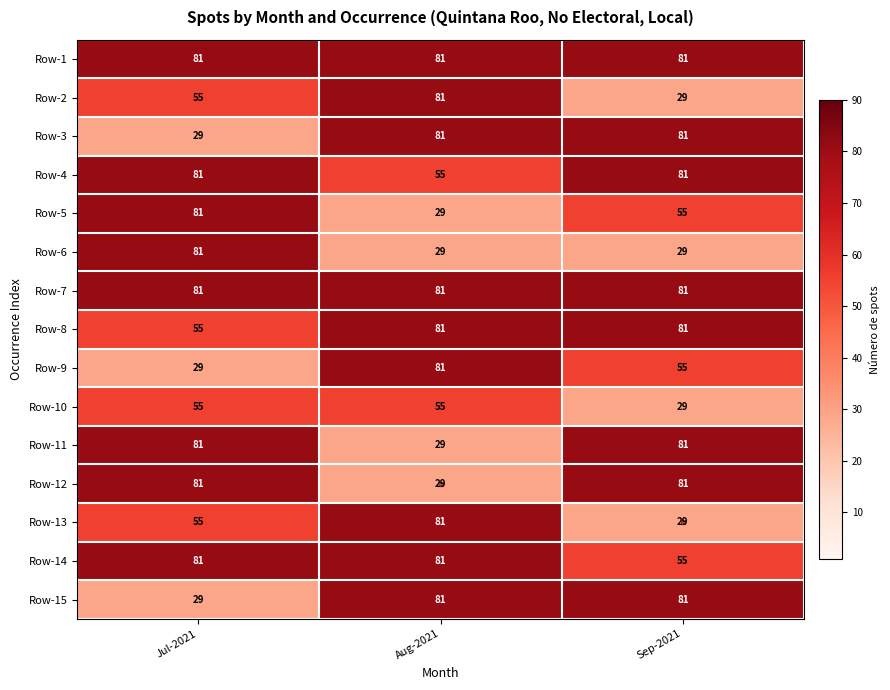

What is the total value across all series at Sep-2021?

929